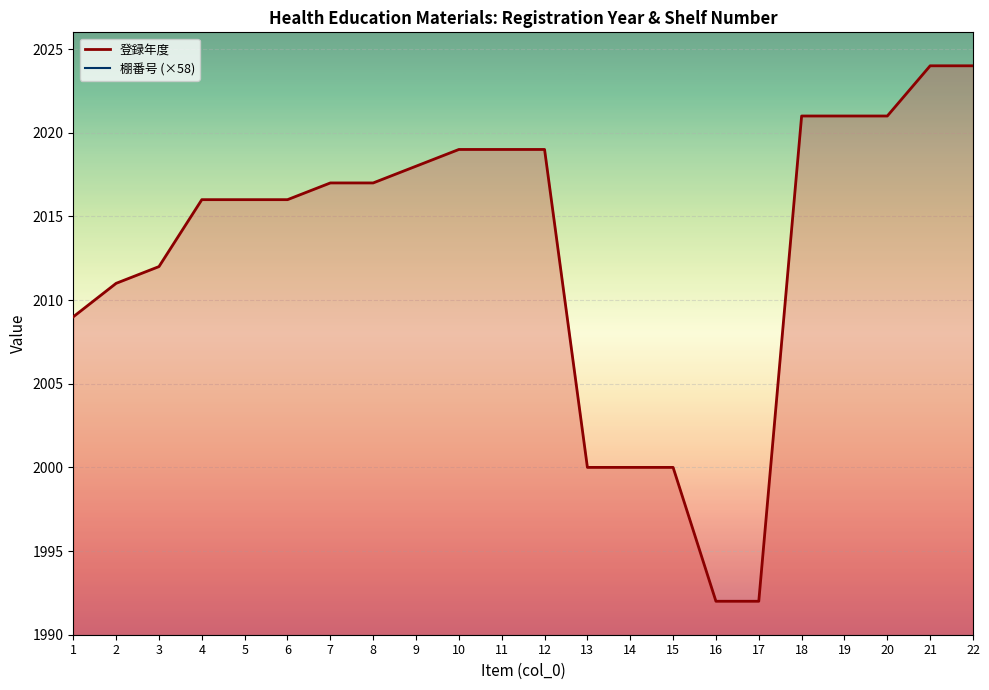

What is the highest value of the 棚番号 (×58) series?

1972